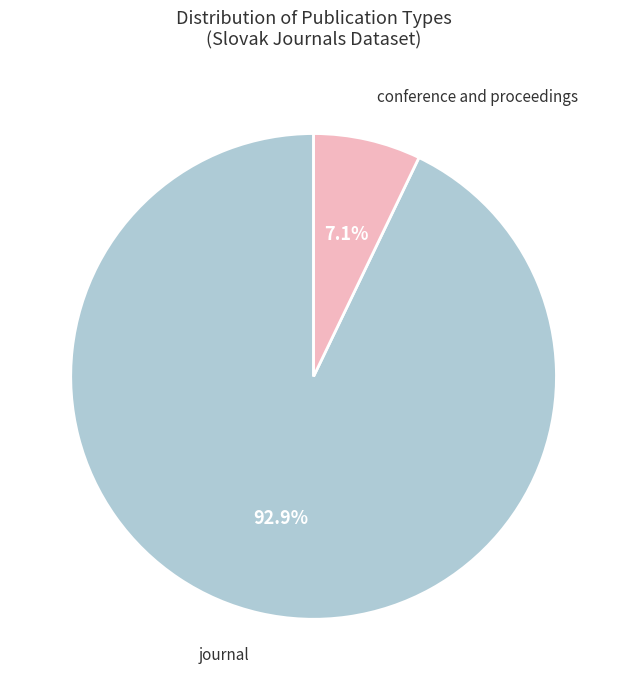

Does any single category account for the majority?

Yes